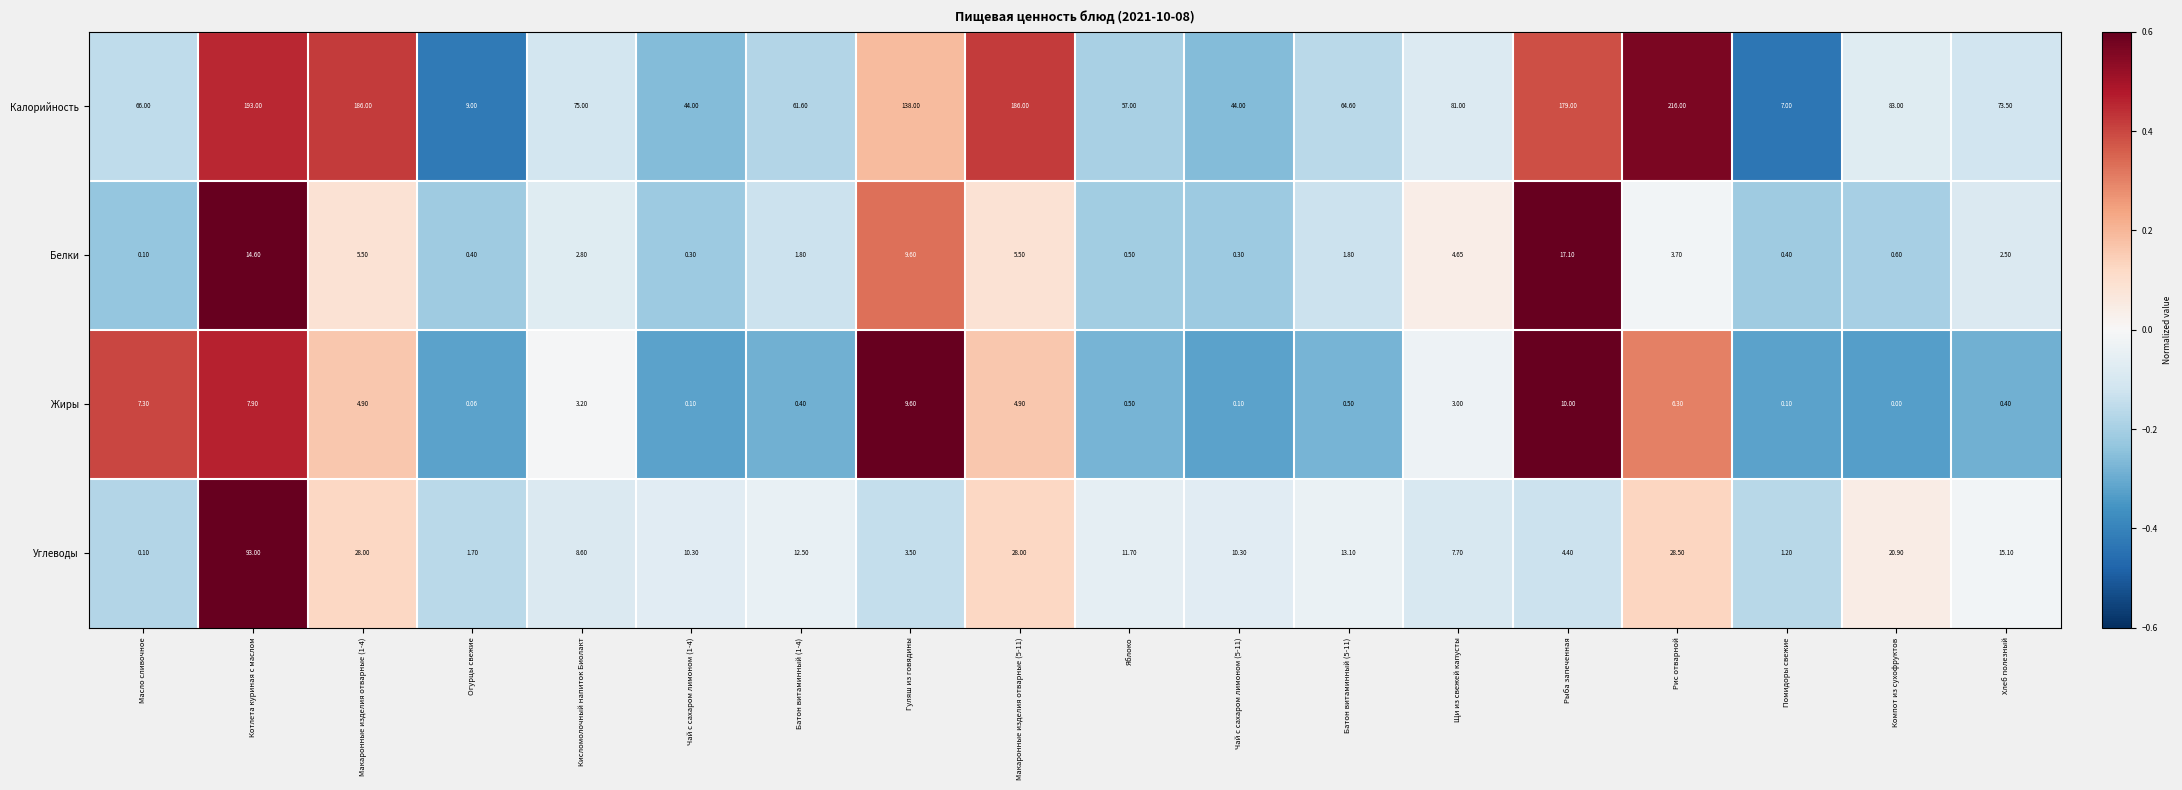

At which category does the chart reach its peak across all series?

Рис отварной